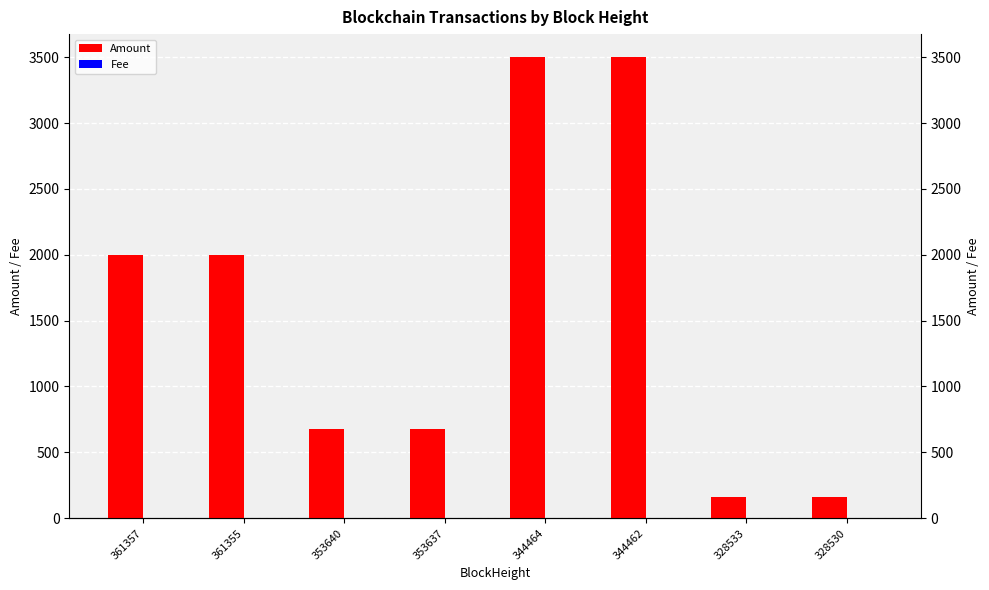

What is the approximate value of Amount at 328533?

158.9